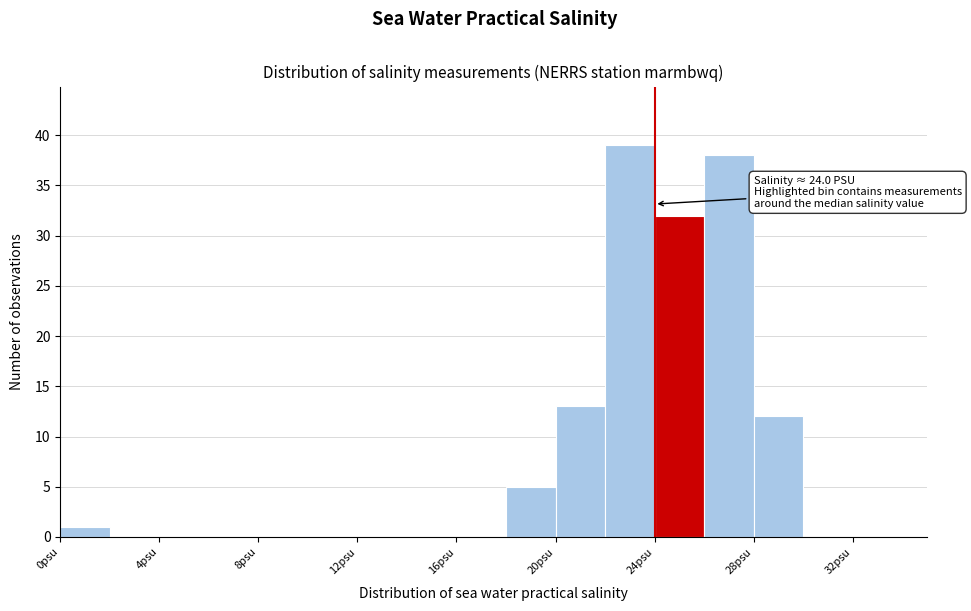

Over which range of the x-axis is the bar tallest?

22 to 24